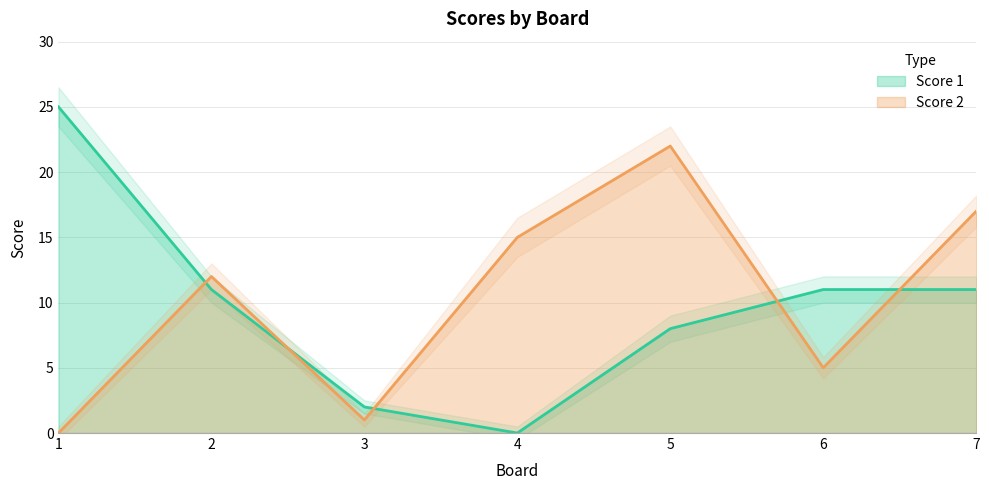

What is the value of the Score 1 point at the 1st from the left?

25